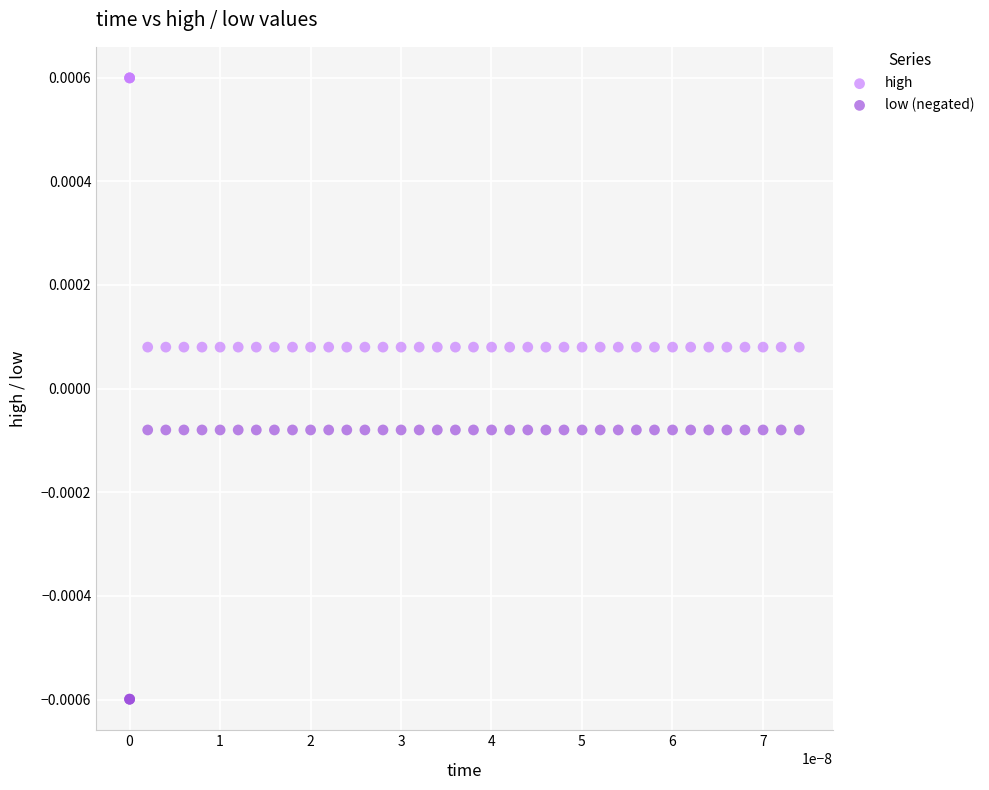

Which series reaches the minimum Y coordinate?

low (negated)